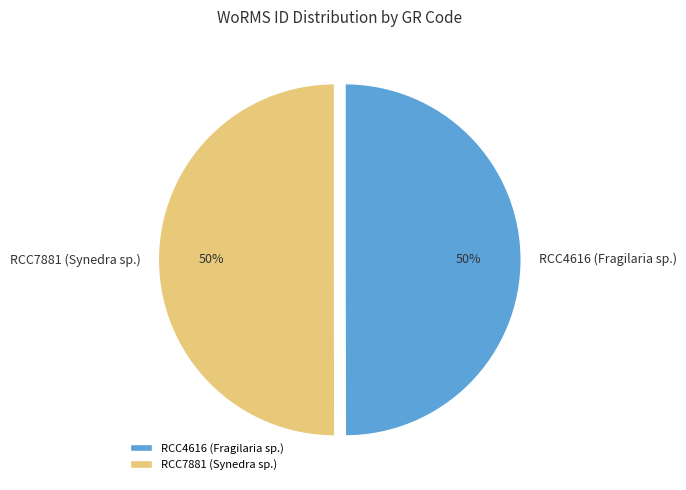

Approximately how many times larger is the value at RCC4616 (Fragilaria sp.) compared to RCC7881 (Synedra sp.)?

1.0